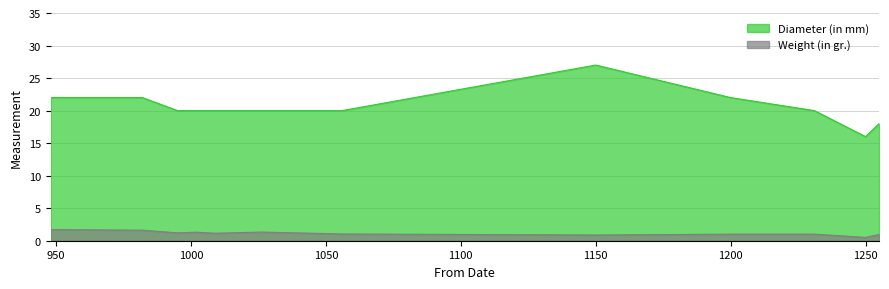

Read the Weight (in gr.) value at 1150.

0.9